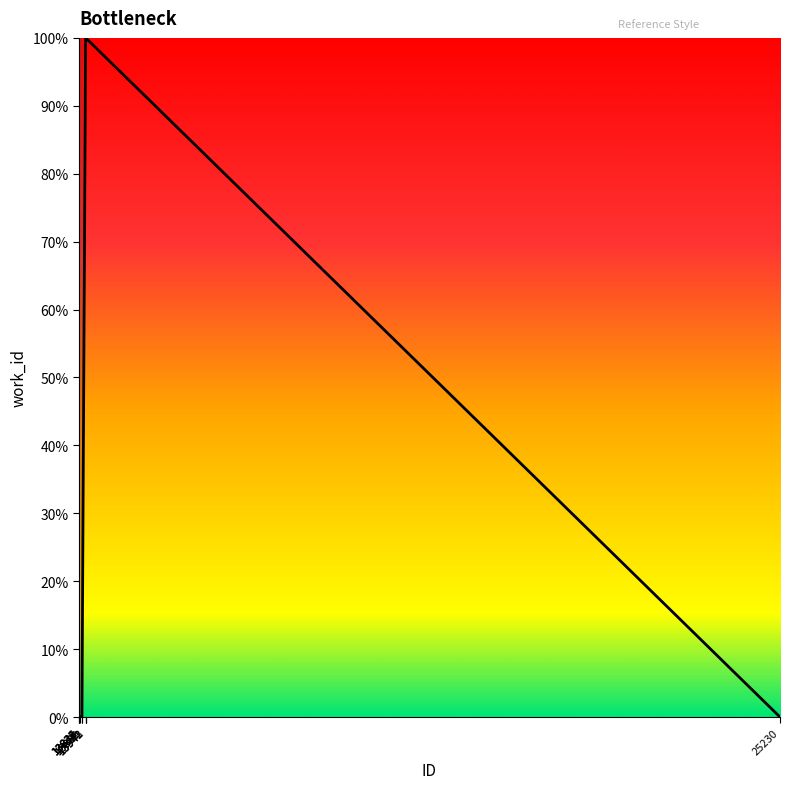

Reading left to right, extract all data points from this chart.

0	0	0	0	0	0	100	100	100	0